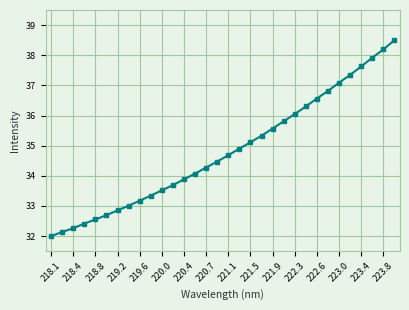

How many data points does each series have?

32